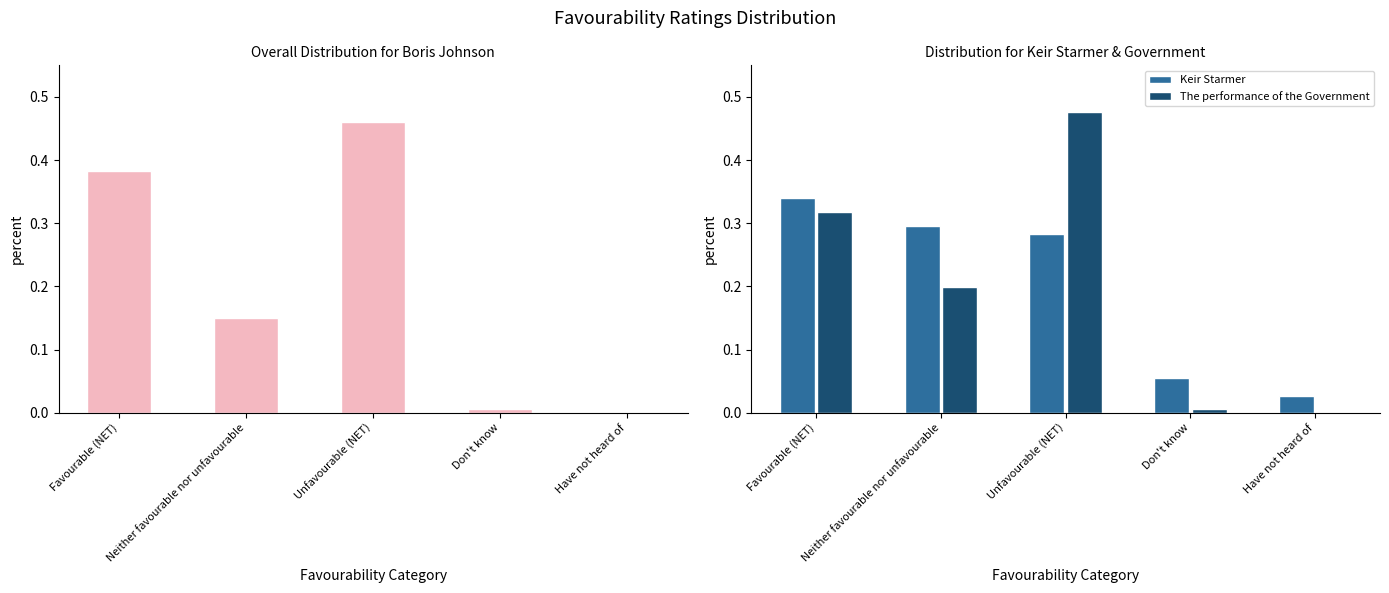

Which category has the highest value in the Keir Starmer series?

Favourable (NET)